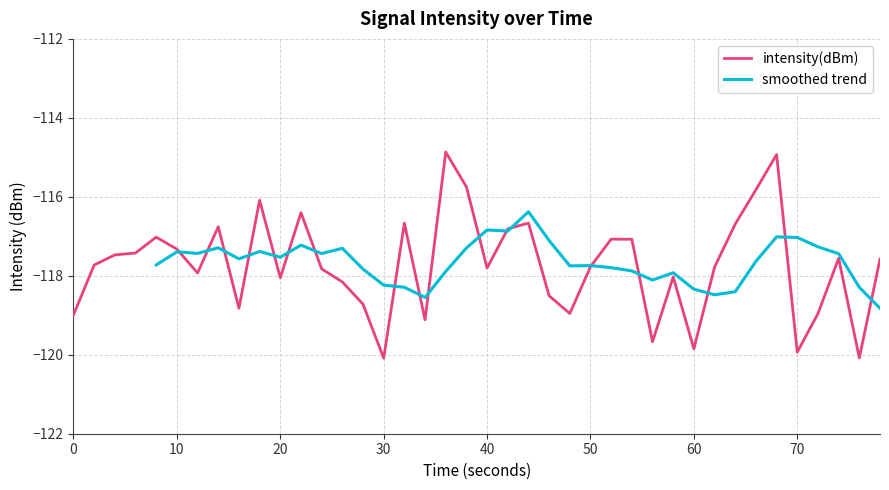

The intensity(dBm) series shows -76.0 at 20. True or false?

False